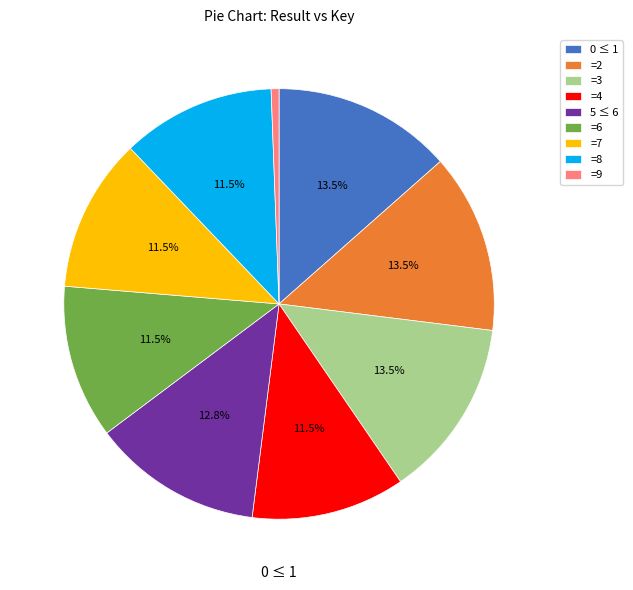

Is there a majority slice in this chart?

No